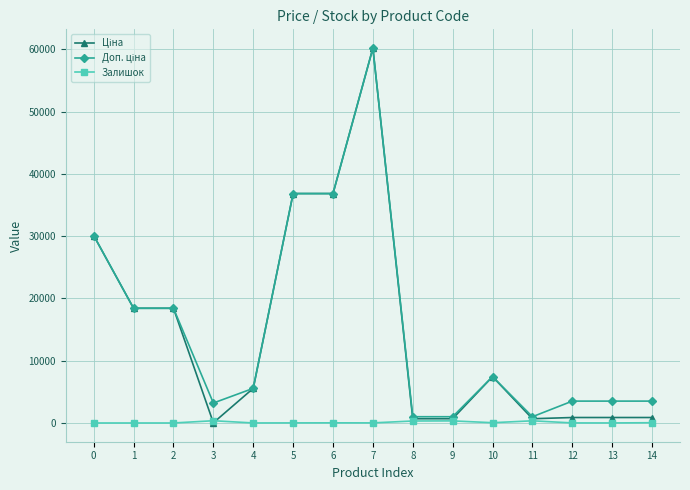

At which category is the sum across all series the highest?

7